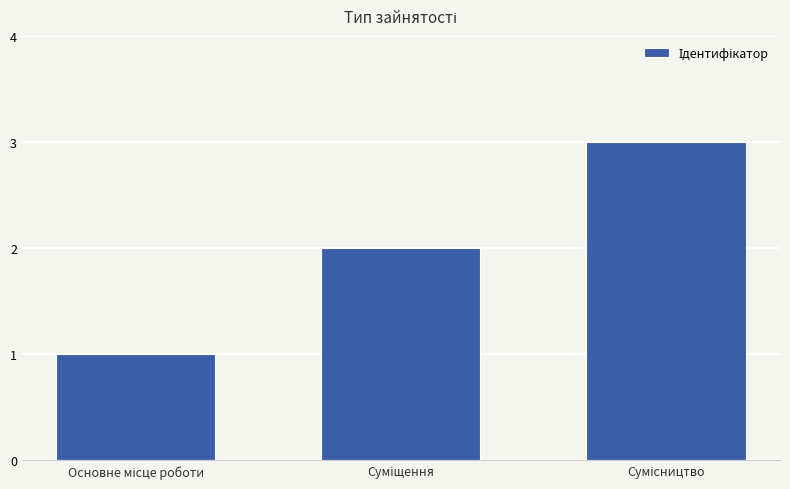

What is the sum of all values?

6